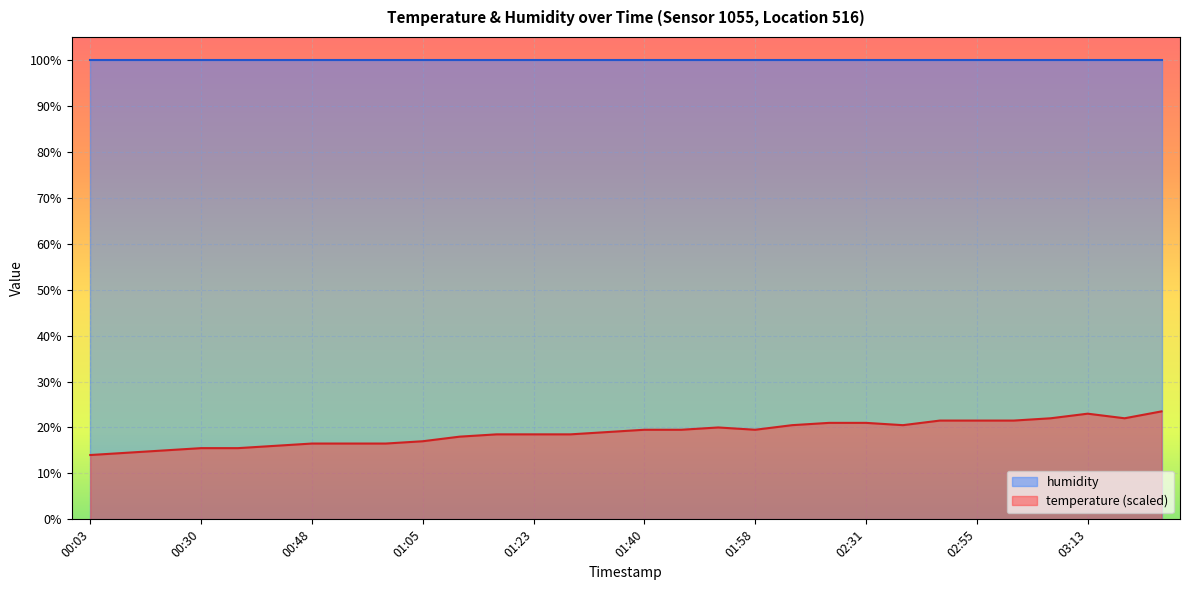

Which category has the highest value across all series?

03:24